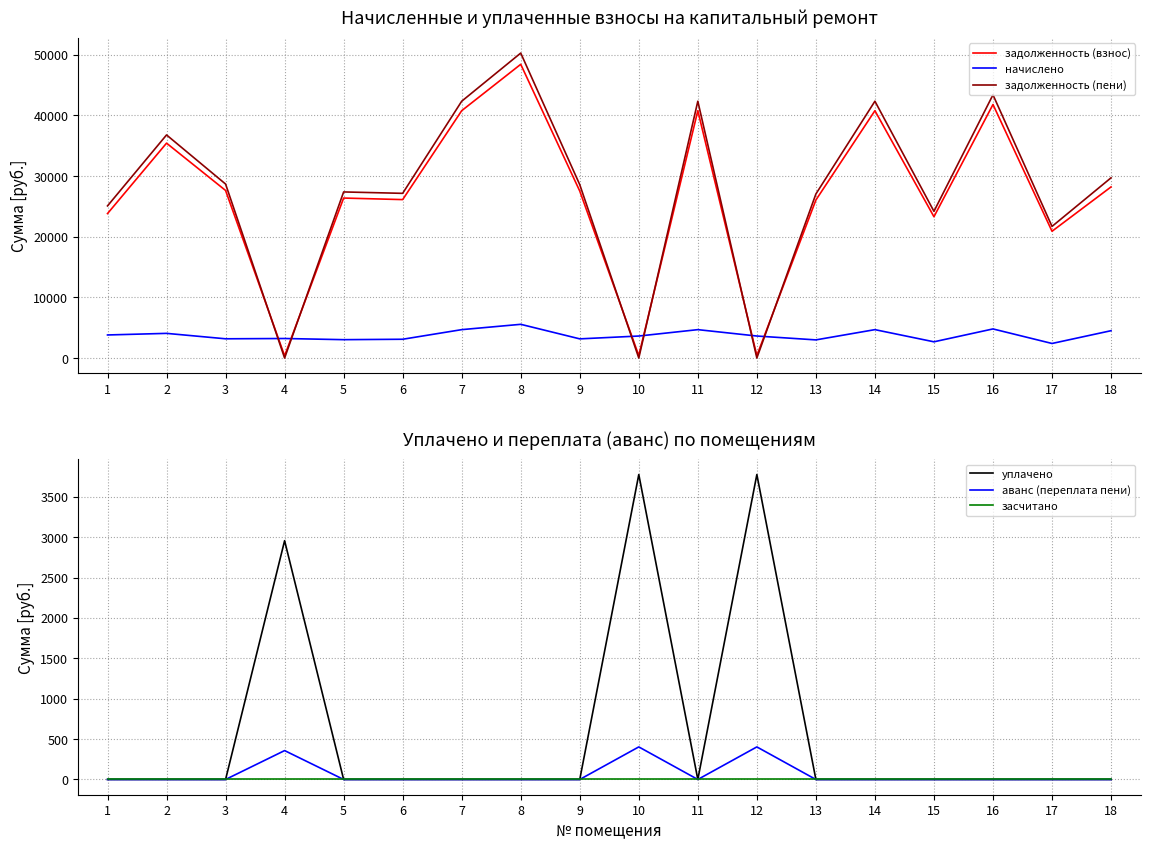

How many distinct data groups are displayed?

6